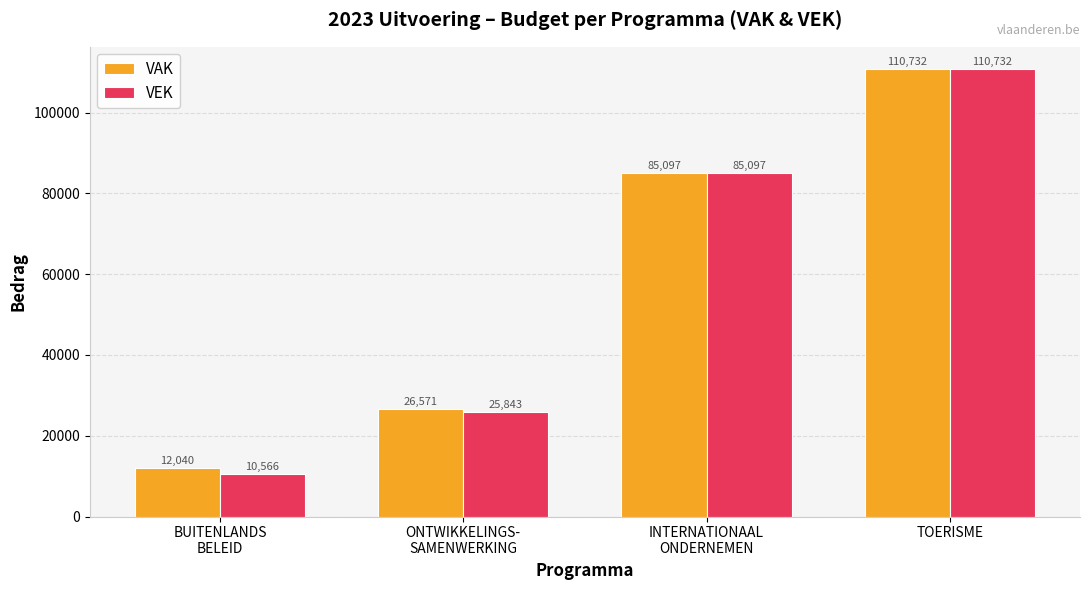

At which label does VEK reach its peak?

TOERISME